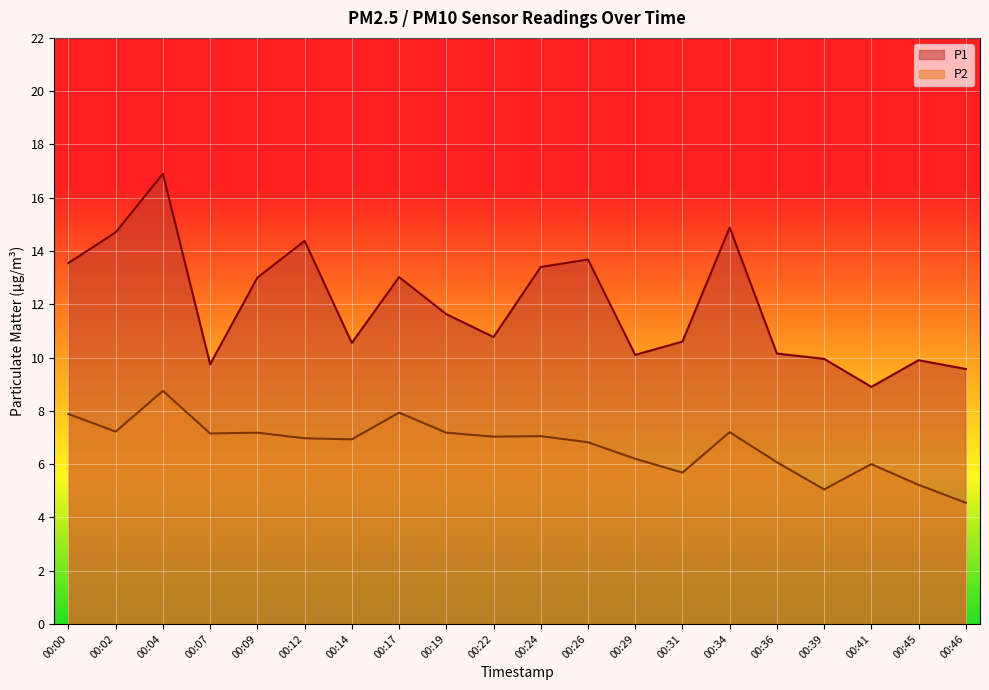

Reading left to right, list all the values displayed in this chart.

P1: 13.6	14.7	16.9	9.8	13.0	14.4	10.6	13.0	11.6	10.8	13.4	13.7	10.1	10.6	14.9	10.2	9.9	8.9	9.9	9.6
P2: 7.9	7.2	8.8	7.2	7.2	7.0	6.9	7.9	7.2	7.0	7.0	6.8	6.2	5.7	7.2	6.1	5.0	6.0	5.2	4.5